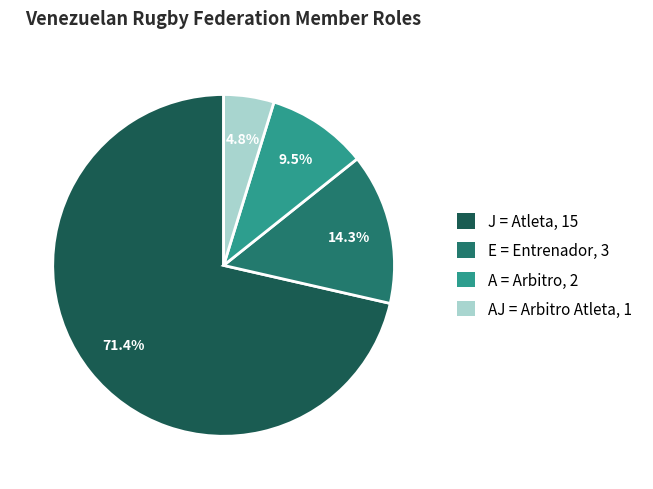

To the nearest percent, what is the average slice percentage?

25%